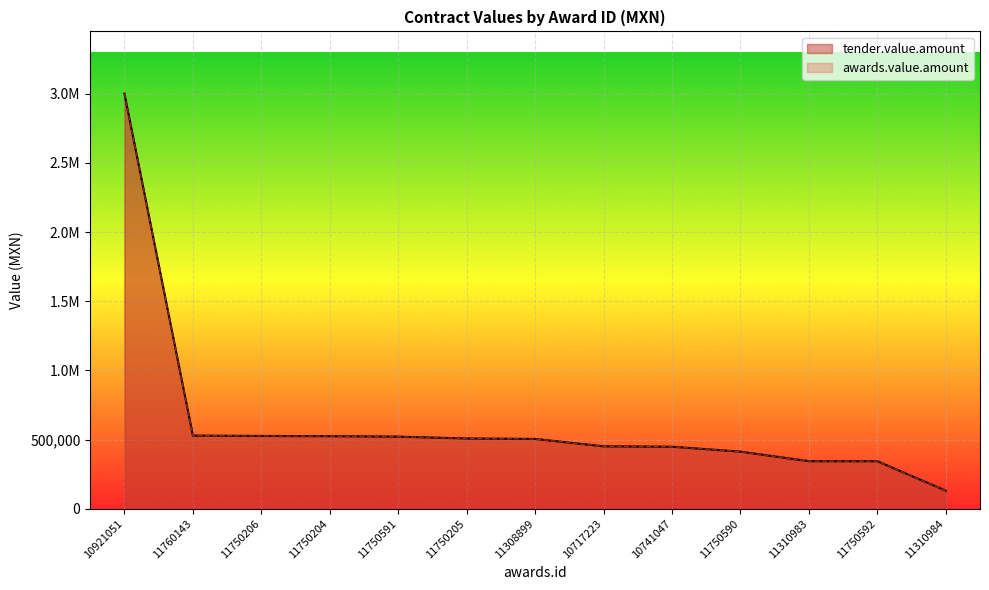

Reading left to right, list all the values displayed in this chart.

tender.value.amount: 3000000.0	529211.7	526630.7	524912.8	521720.4	508316.6	505180.0	451704.0	448850.4	413396.2	344218.4	344127.9	131312.0
awards.value.amount: 3000000.0	529211.7	526630.7	524912.8	521720.4	508316.6	505180.0	451704.0	448850.4	413396.2	344218.4	344127.9	131312.0